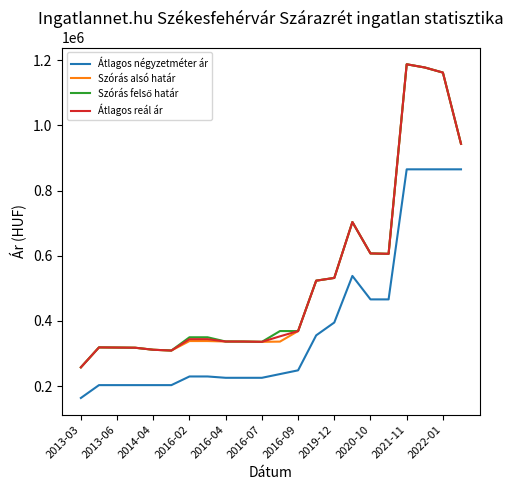

True or false: Átlagos négyzetméter ár and Szórás alsó határ cross at least once.

False